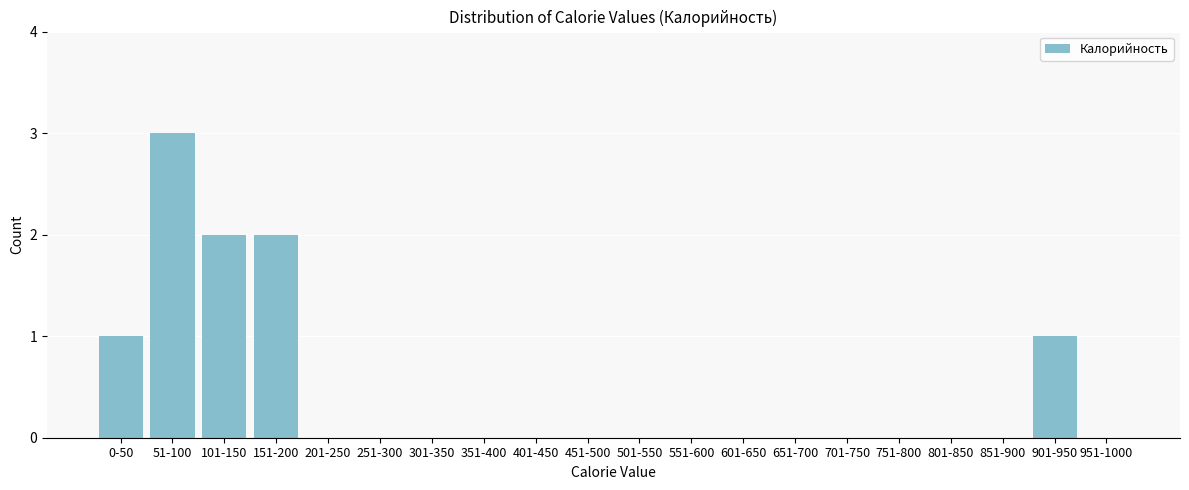

Reading right to left, list all the values displayed in this chart.

951-1000=0	901-950=1	851-900=0	801-850=0	751-800=0	701-750=0	651-700=0	601-650=0	551-600=0	501-550=0	451-500=0	401-450=0	351-400=0	301-350=0	251-300=0	201-250=0	151-200=2	101-150=2	51-100=3	0-50=1